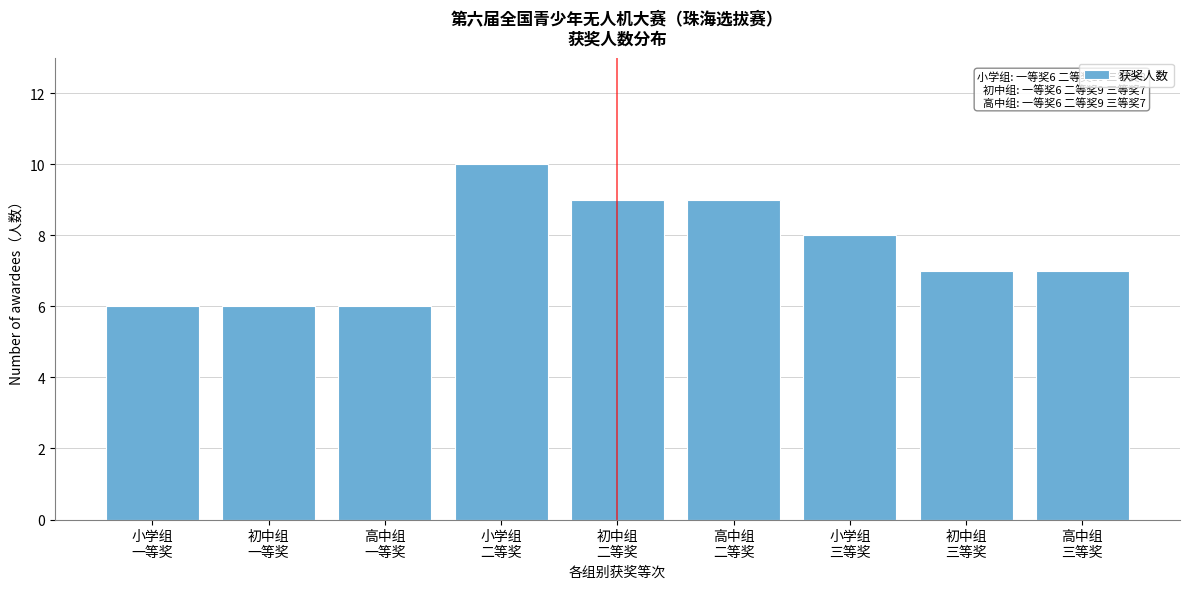

Reading left to right, transcribe all the data shown in this chart.

6	6	6	10	9	9	8	7	7